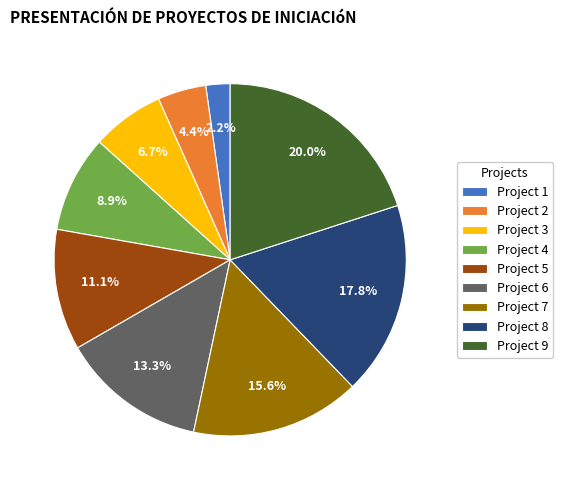

Is the sum of Project 2 and Project 7 greater than half?

No